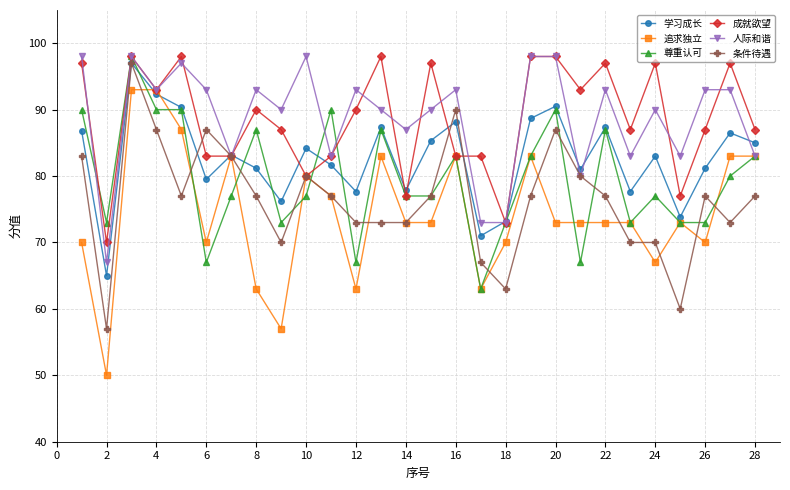

What is the value of the 追求独立 point at the 20th from the left?

73.0